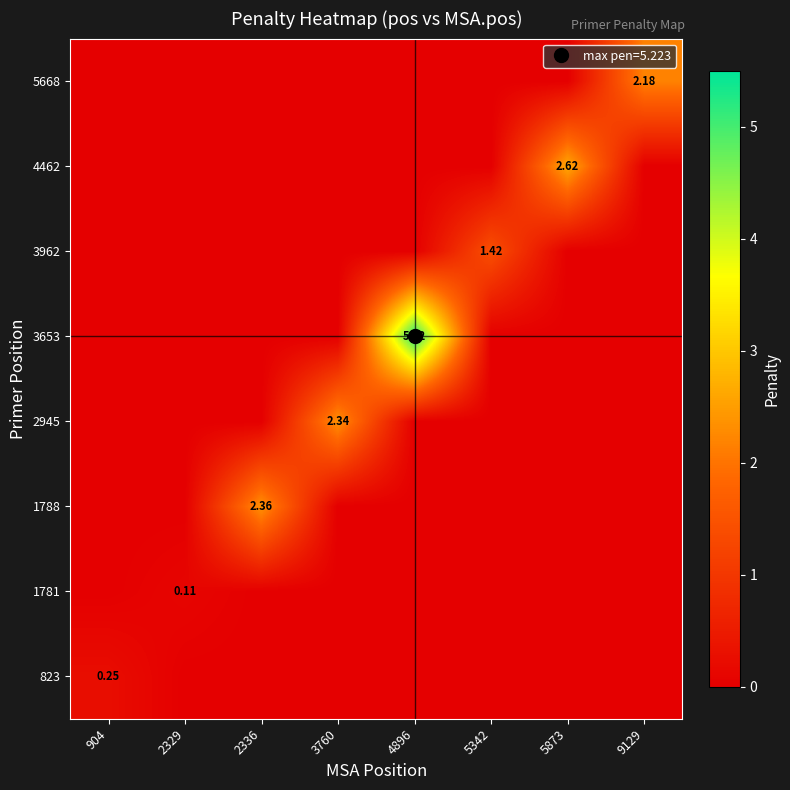

Which category has the highest value across all series?

4896